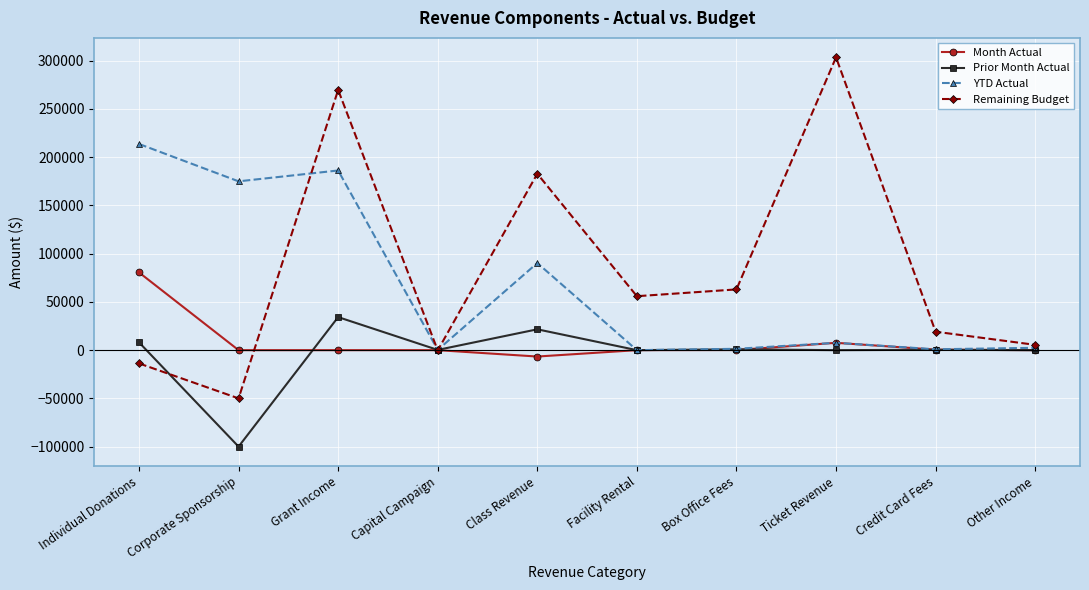

At which label is Remaining Budget closest to 126760?

Class Revenue